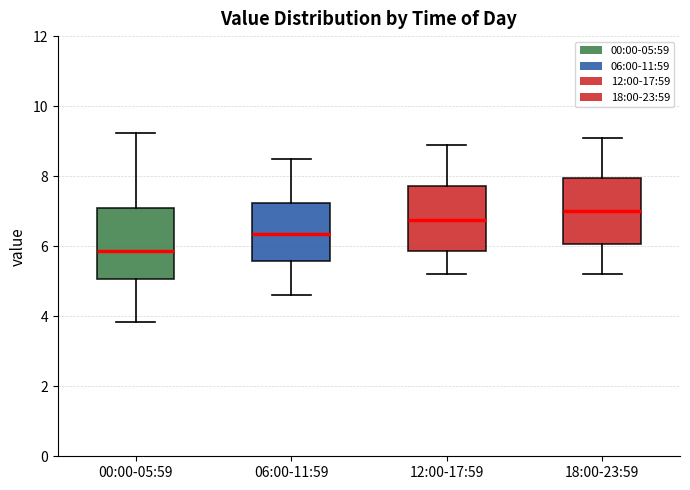

Which box has the highest median line?

18:00-23:59